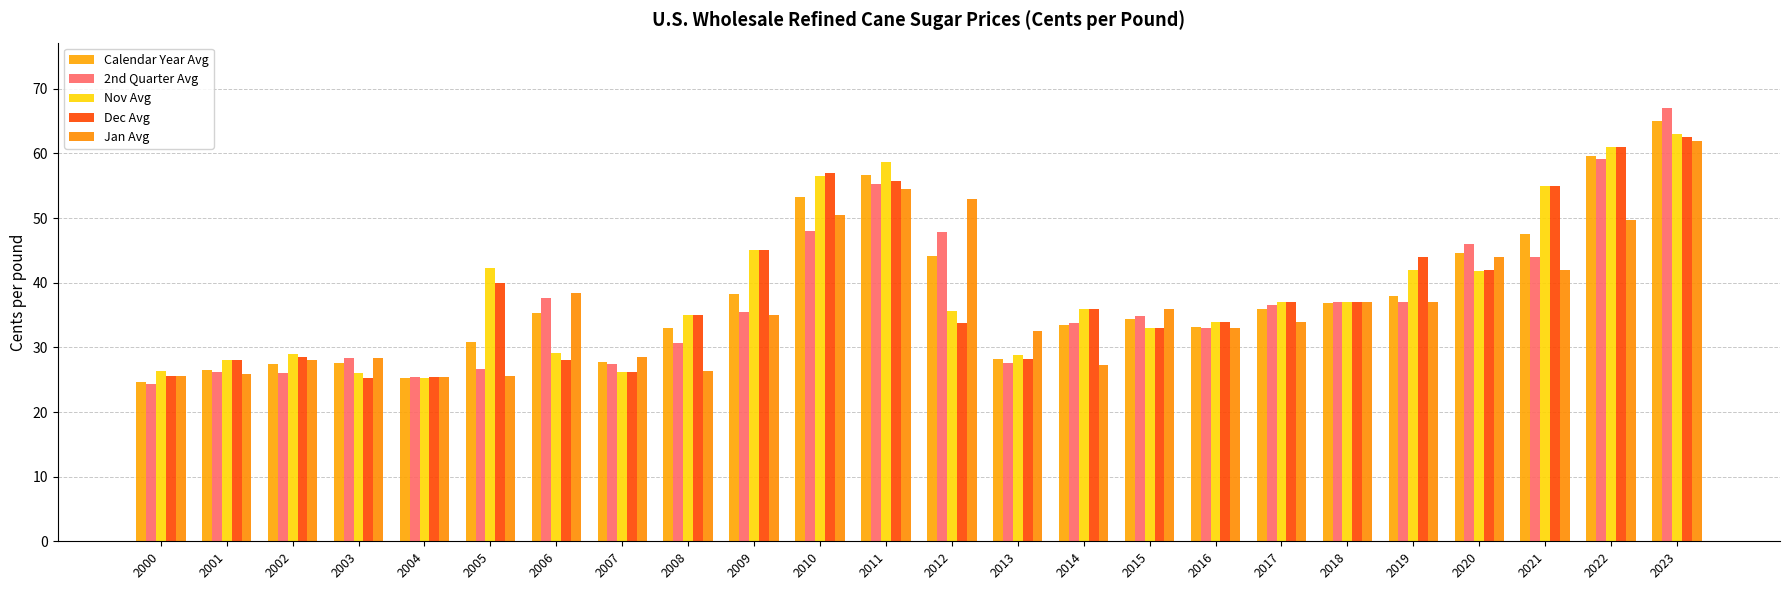

Does the chart contain any negative values?

No